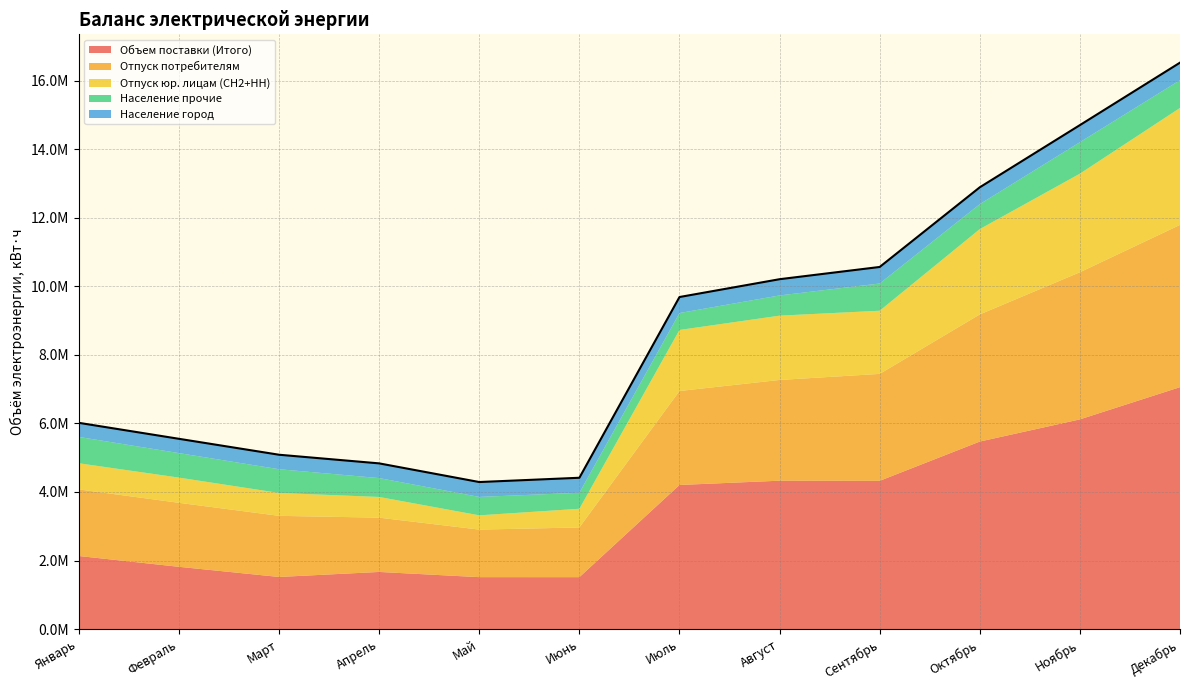

Reading left to right, what are all the values shown in this chart?

Объем поставки (Итого): Январь=2132028	Февраль=1816200	Март=1520260	Апрель=1666724	Май=1514760	Июнь=1514280	Июль=4204883	Август=4329536	Сентябрь=4326101	Октябрь=5472015	Ноябрь=6119361	Декабрь=7059824
Отпуск потребителям: Январь=1943223	Февраль=1867963	Март=1783500	Апрель=1584173	Май=1387869	Июнь=1450524	Июль=2742686	Август=2940390	Сентябрь=3120710	Октябрь=3710492	Ноябрь=4294131	Декабрь=4735404
Отпуск юр. лицам (СН2+НН): Январь=763371	Февраль=735865	Март=668426	Апрель=604050	Май=416272	Июнь=545903	Июль=1781820	Август=1876983	Сентябрь=1843760	Октябрь=2490652	Ноябрь=2877585	Декабрь=3413933
Население город: Январь=411255	Февраль=417040	Март=422550	Апрель=428835	Май=434240	Июнь=437410	Июль=467175	Август=473287	Сентябрь=482140	Октябрь=491160	Ноябрь=498100	Декабрь=510660
Население прочие: Январь=768597	Февраль=715058	Март=692524	Апрель=551288	Май=537357	Июнь=467211	Июль=493691	Август=590120	Сентябрь=794810	Октябрь=728680	Ноябрь=918446	Декабрь=810811